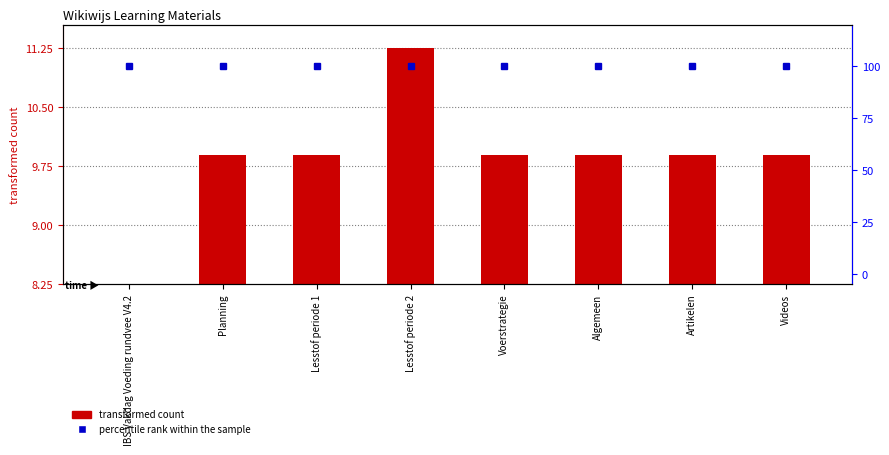

Are the bars grouped side by side (vs. stacked)?

Yes